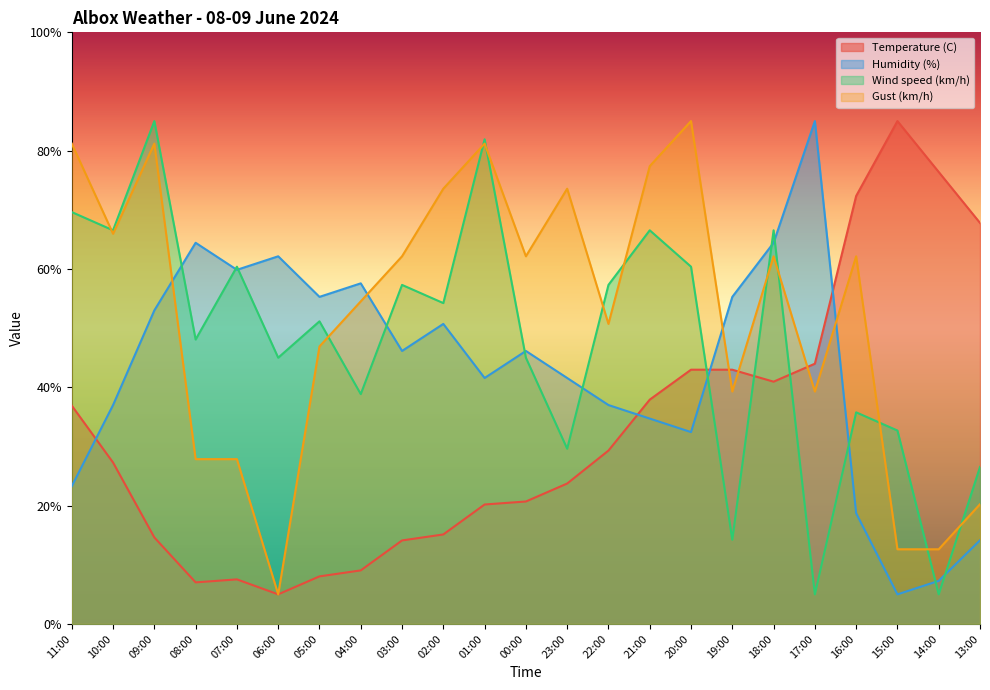

Reading right to left, list all the values displayed in this chart.

Temperature (C): 67.8	76.4	85.0	72.3	44.0	40.9	43.0	43.0	37.9	29.3	23.7	20.7	20.2	15.1	14.1	9.1	8.0	5.0	7.5	7.0	14.6	27.3	36.9
Humidity (%): 14.1	7.3	5.0	18.7	85.0	64.4	55.3	32.4	34.7	37.0	41.6	46.1	41.6	50.7	46.1	57.6	55.3	62.1	59.9	64.4	53.0	37.0	23.3
Wind speed (km/h): 26.5	5.0	32.7	35.8	5.0	66.5	14.2	60.4	66.5	57.3	29.6	45.0	81.9	54.2	57.3	38.8	51.2	45.0	60.4	48.1	85.0	66.5	69.6
Gust (km/h): 20.2	12.6	12.6	62.1	39.3	62.1	39.3	85.0	77.4	50.7	73.6	62.1	81.2	73.6	62.1	54.5	46.9	5.0	27.9	27.9	81.2	66.0	81.2